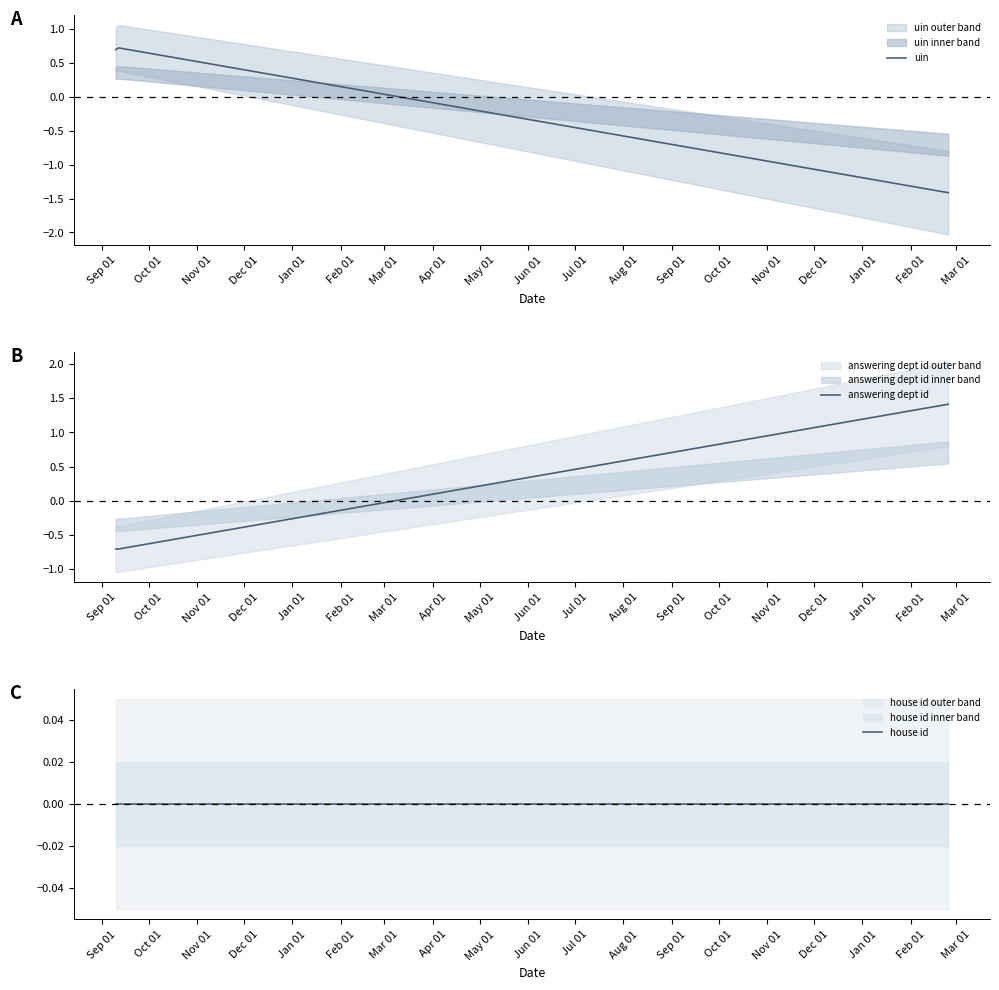

Rank the series by their maximum value, from lowest to highest.

house id, uin, answering dept id